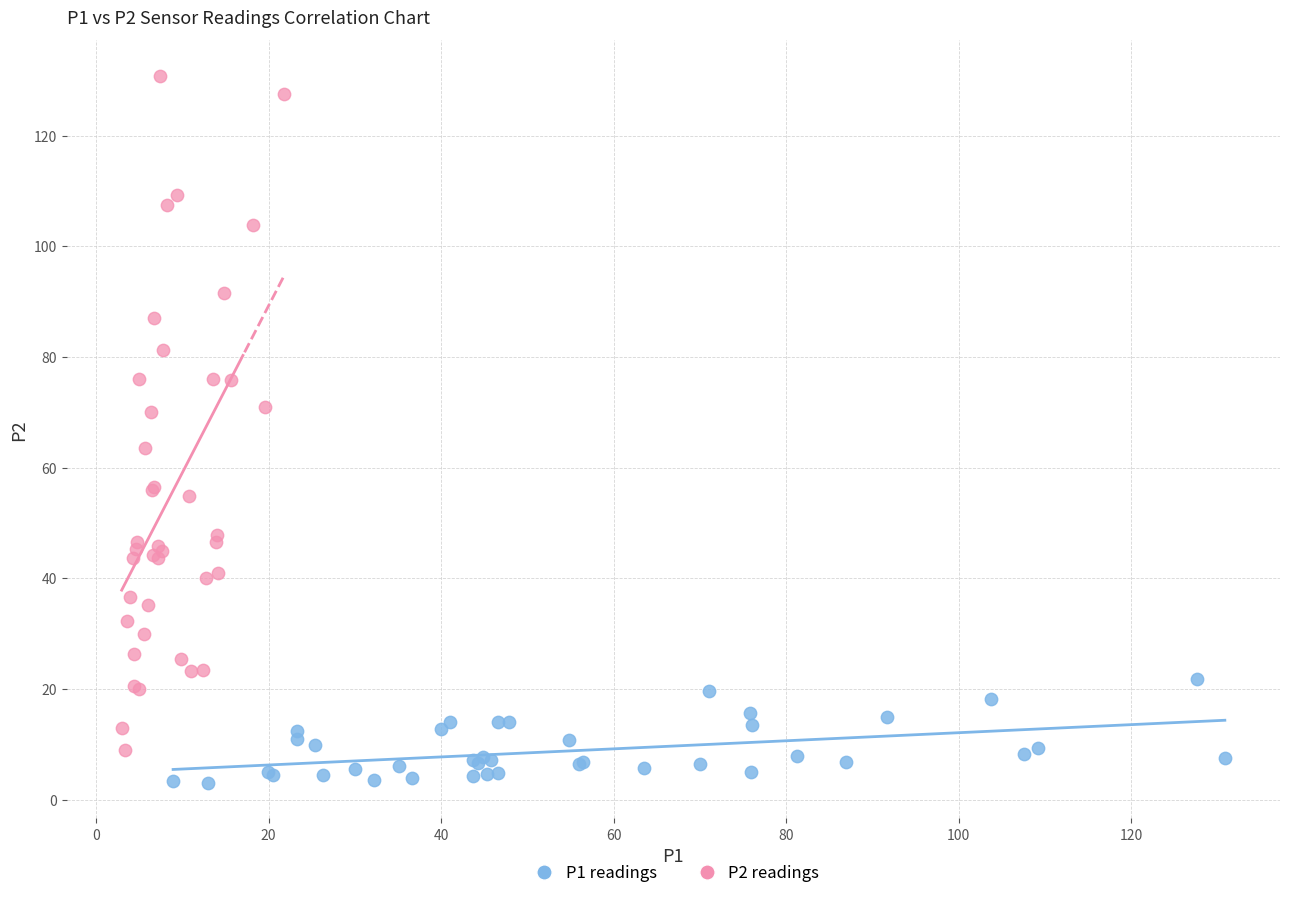

What are all the series names shown in the legend?

P1 readings, P2 readings